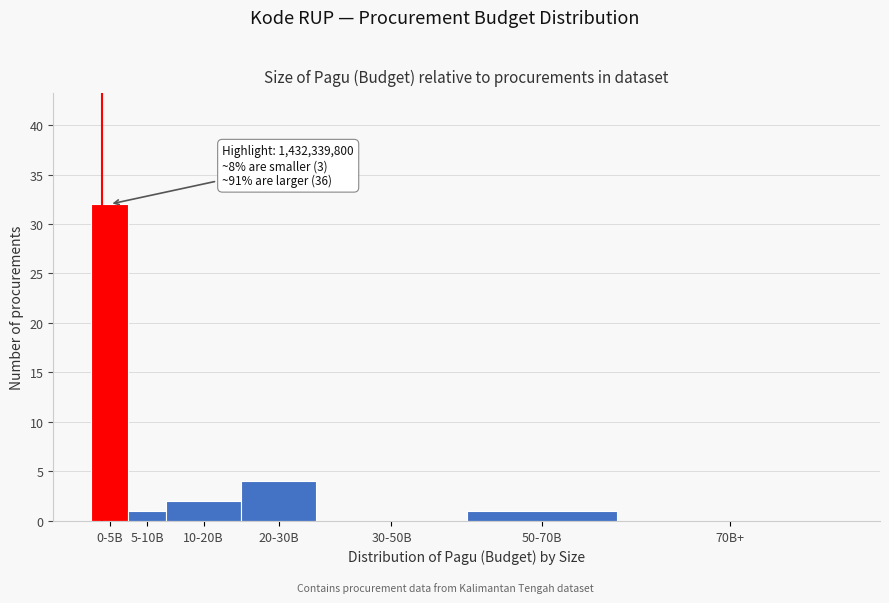

Reading right to left, extract all data points from this chart.

70B+=0	50-70B=1	30-50B=0	20-30B=4	10-20B=2	5-10B=1	0-5B=32